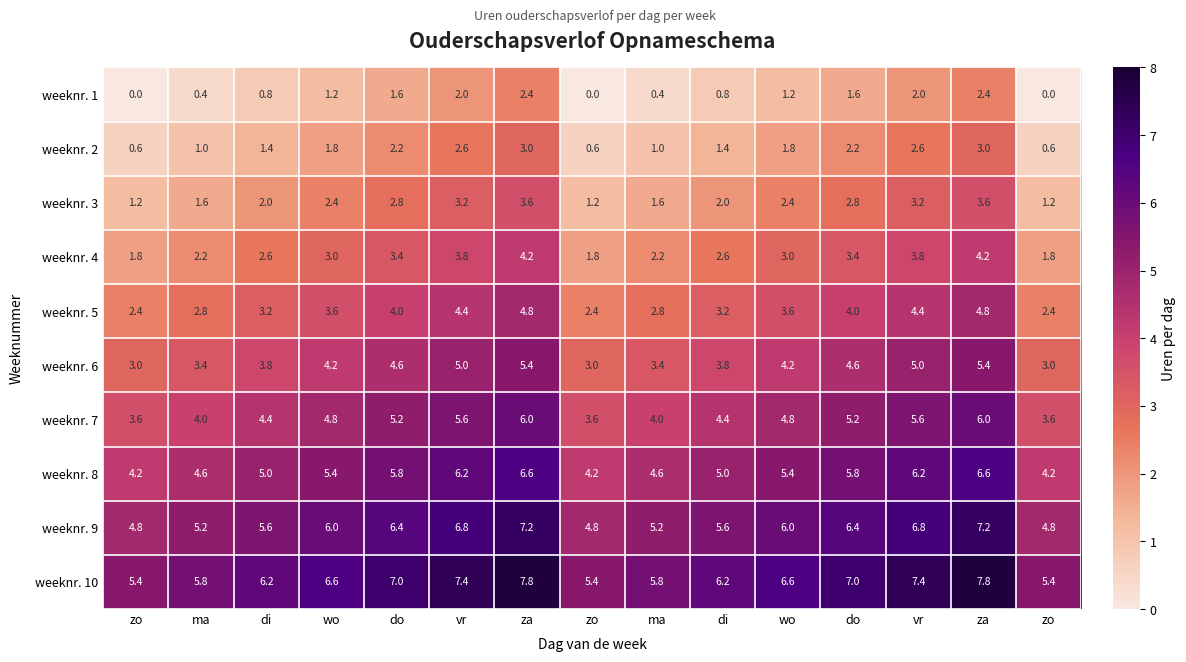

How many distinct data groups are displayed?

10